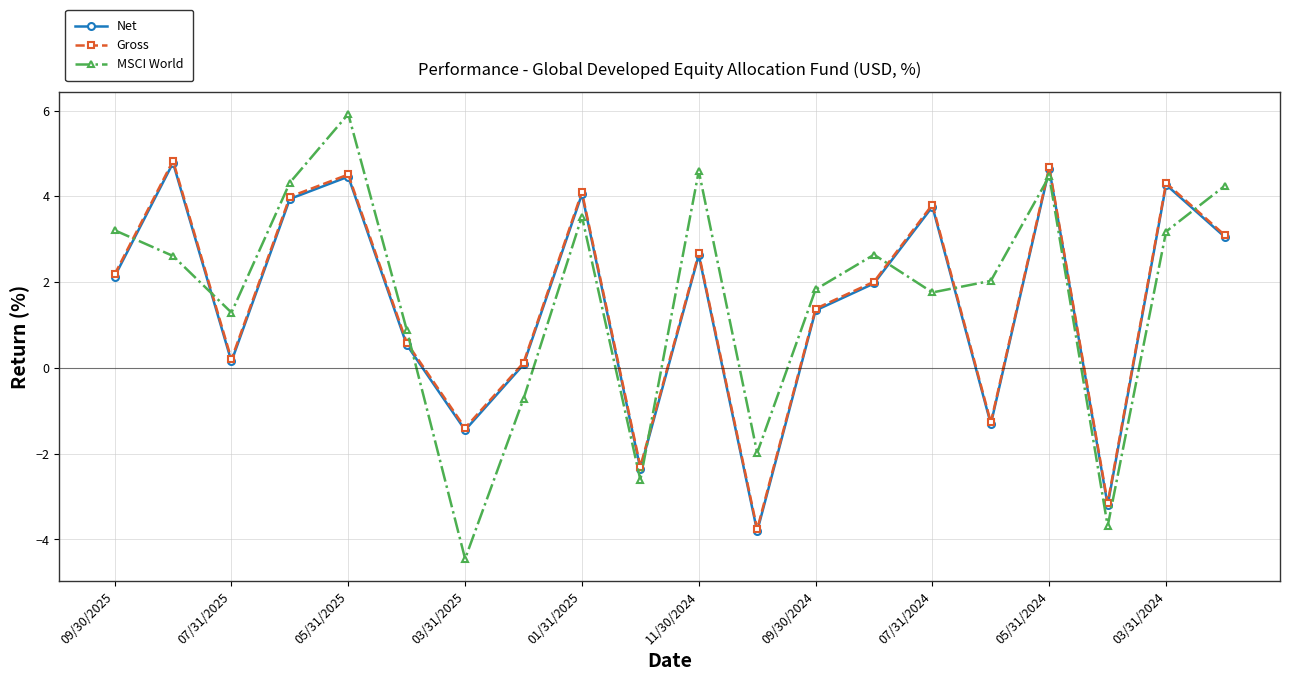

What is the lowest value of the Net series?

-3.8